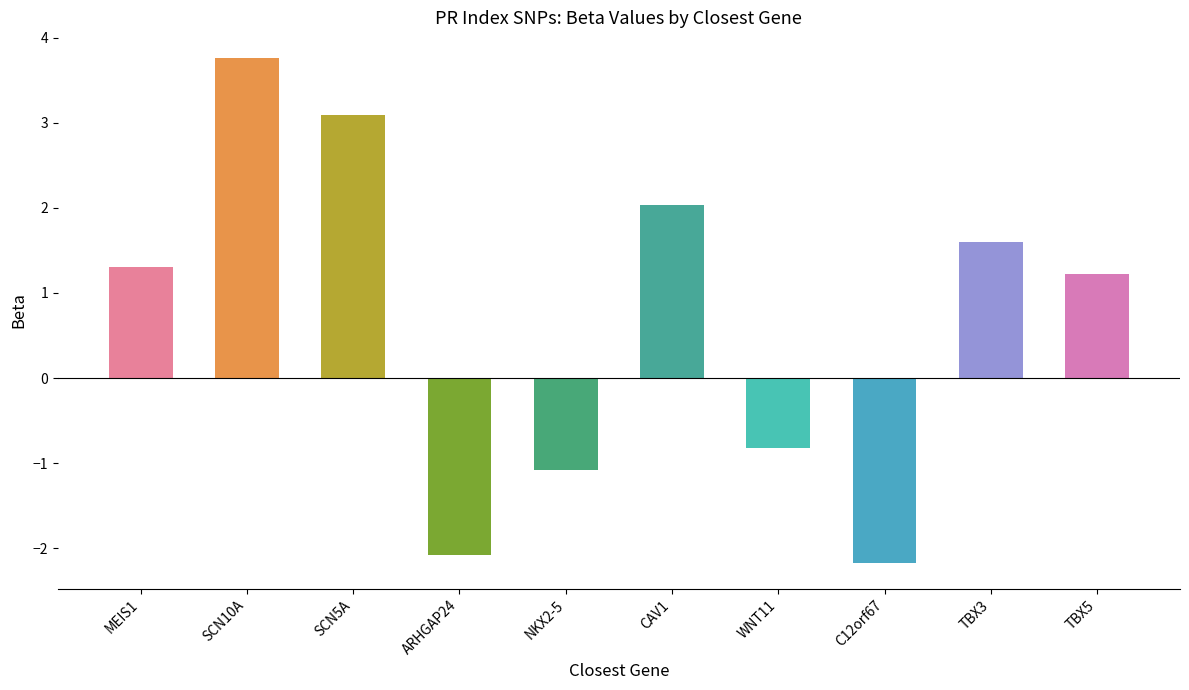

What position from the left is SCN5A?

3